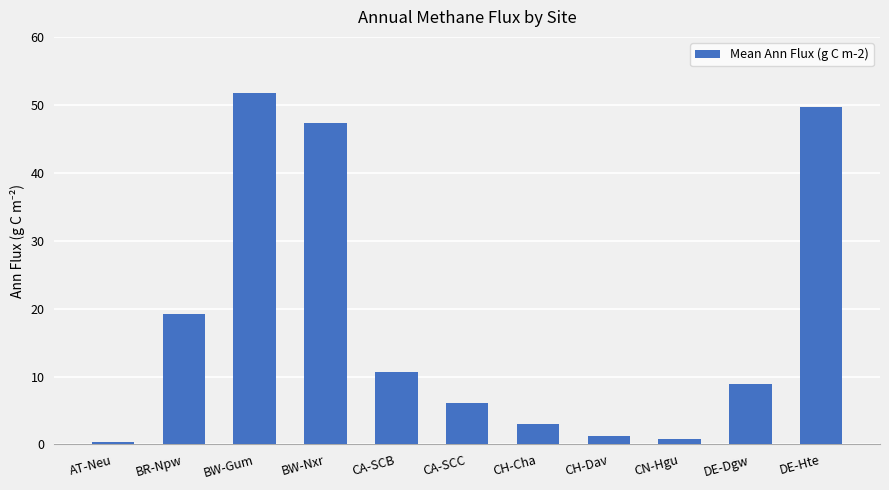

The value at BR-Npw is 19.2. True or false?

True